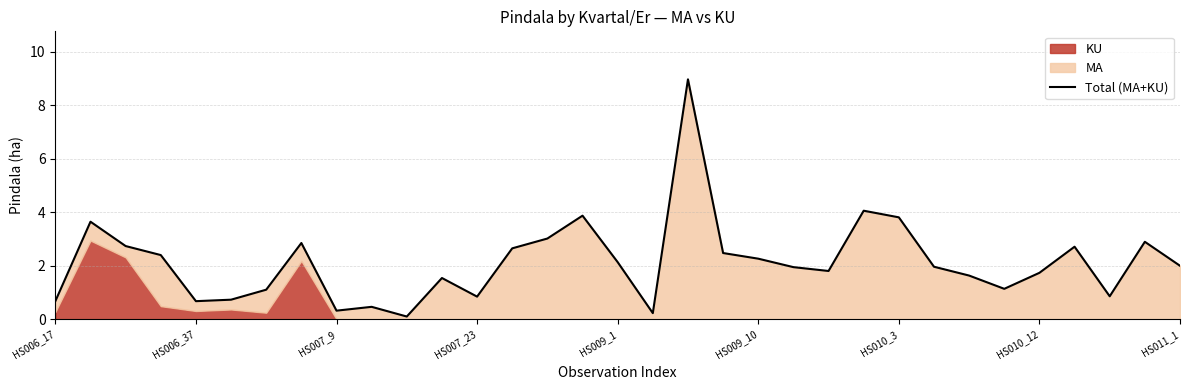

At which category does the chart reach its minimum across all series?

10